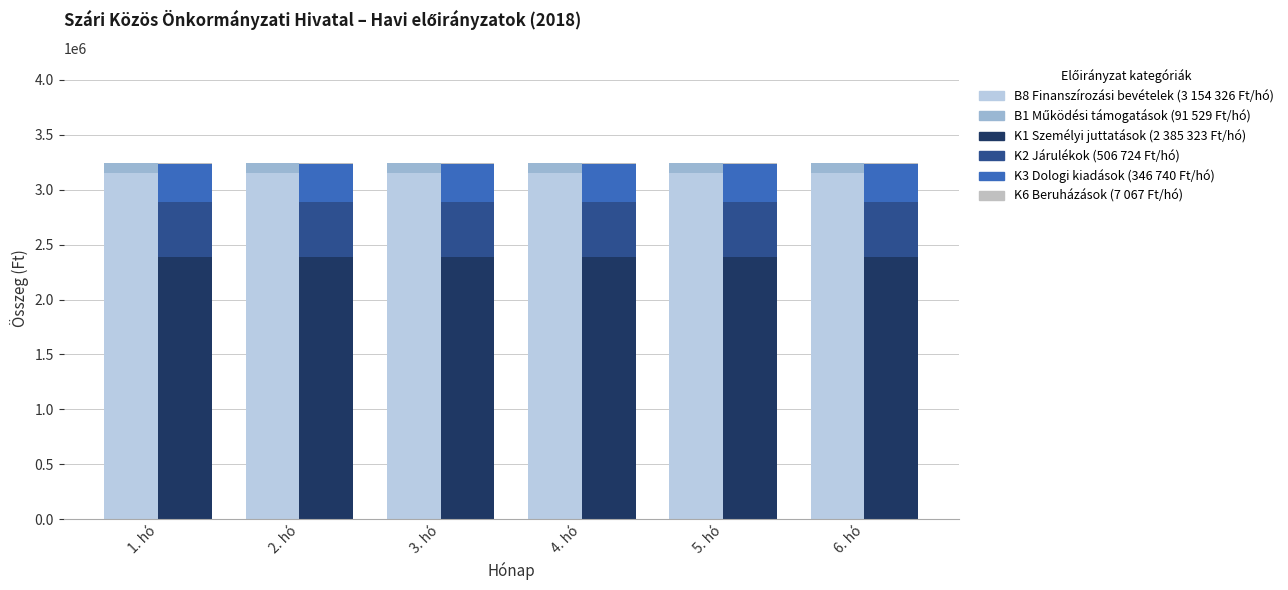

How many data points does each series have?

6